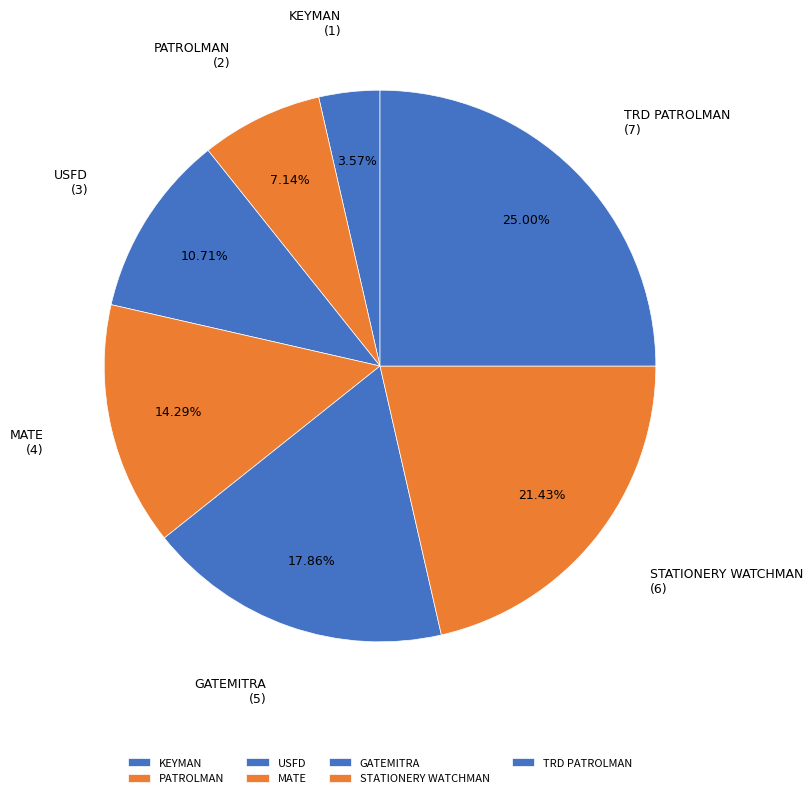

To the nearest percent, what is the difference between the MATE and PATROLMAN slice percentages?

7%